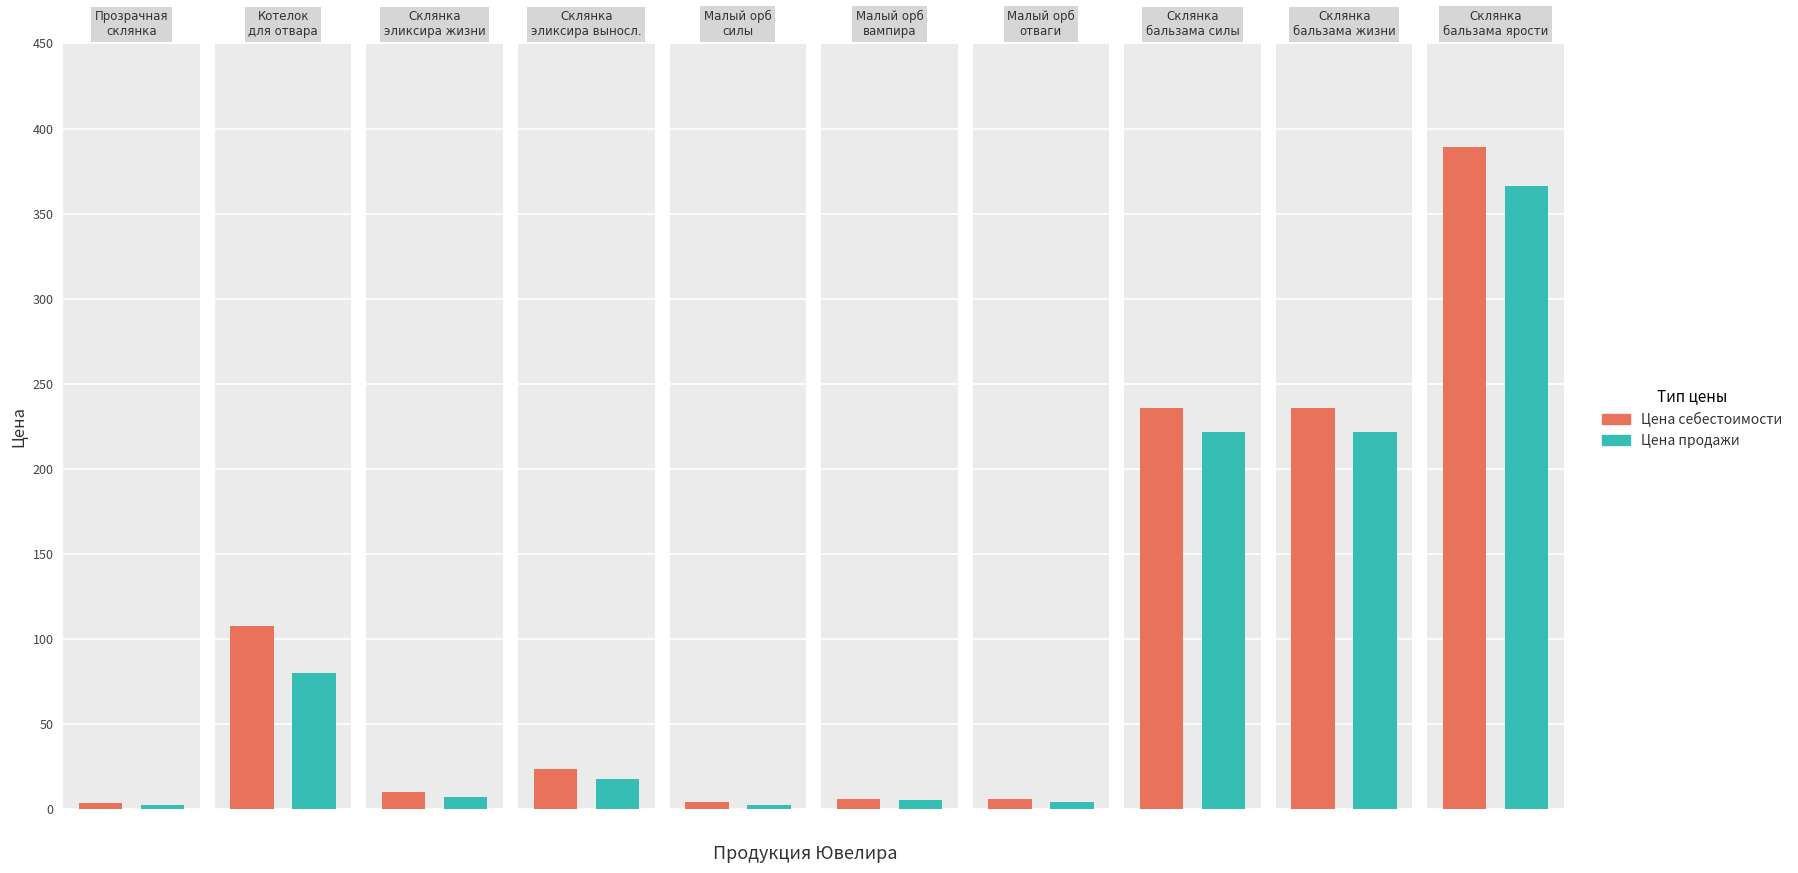

How many categories are shown in the chart?

10